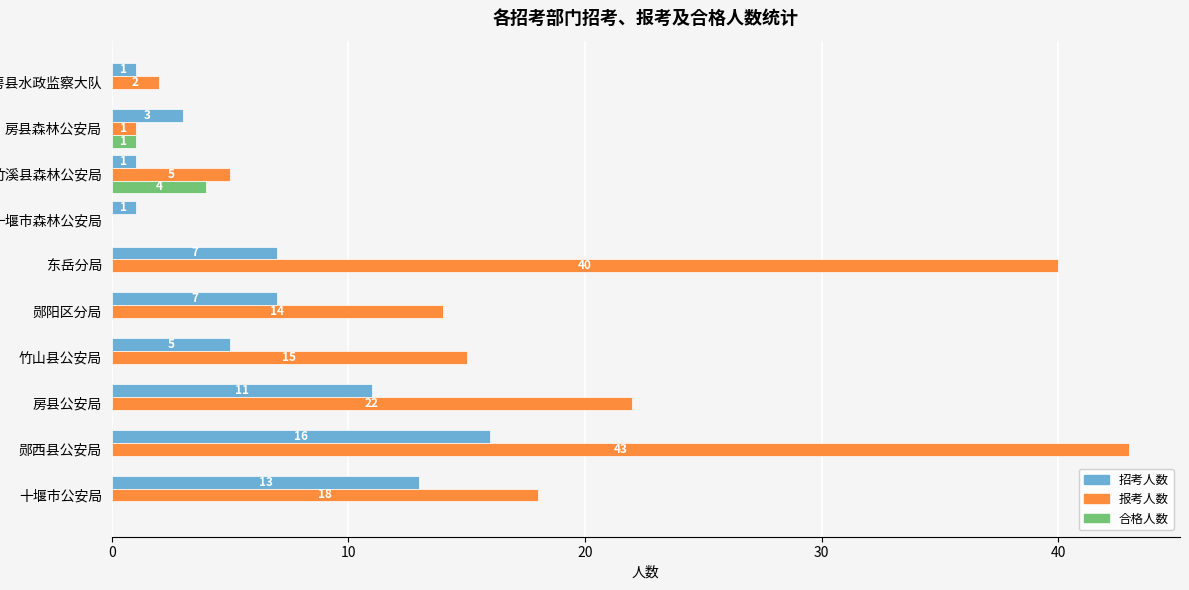

How many categories are shown in the chart?

10